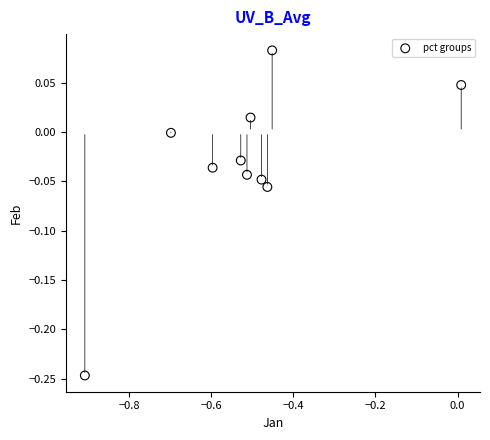

What is the average X value?

-0.5